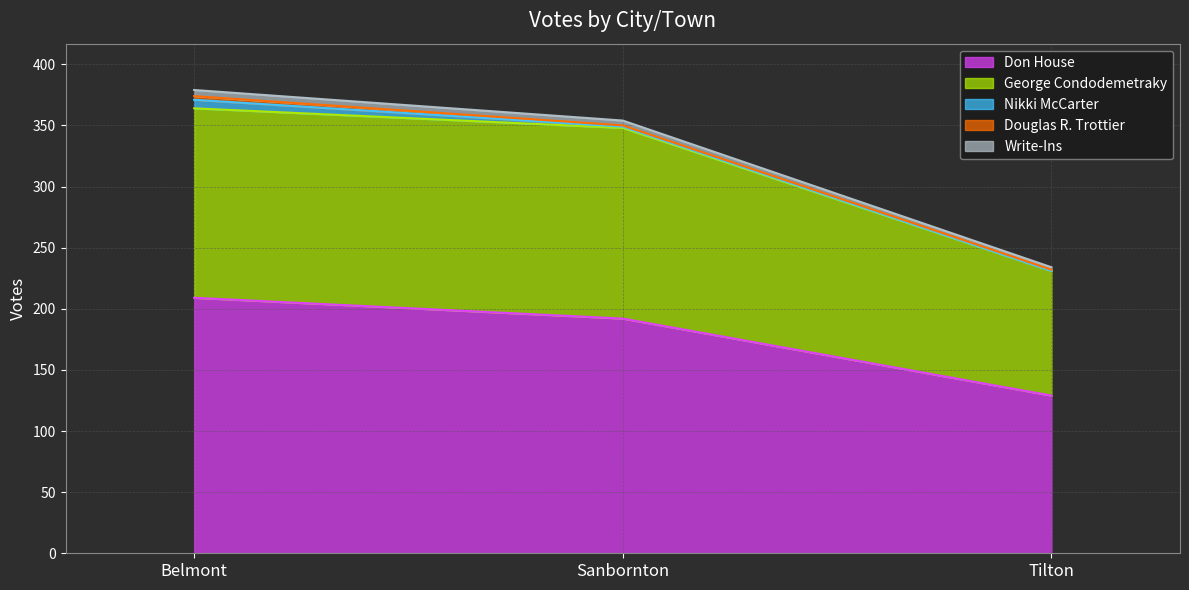

What is the minimum value for Don House?

129